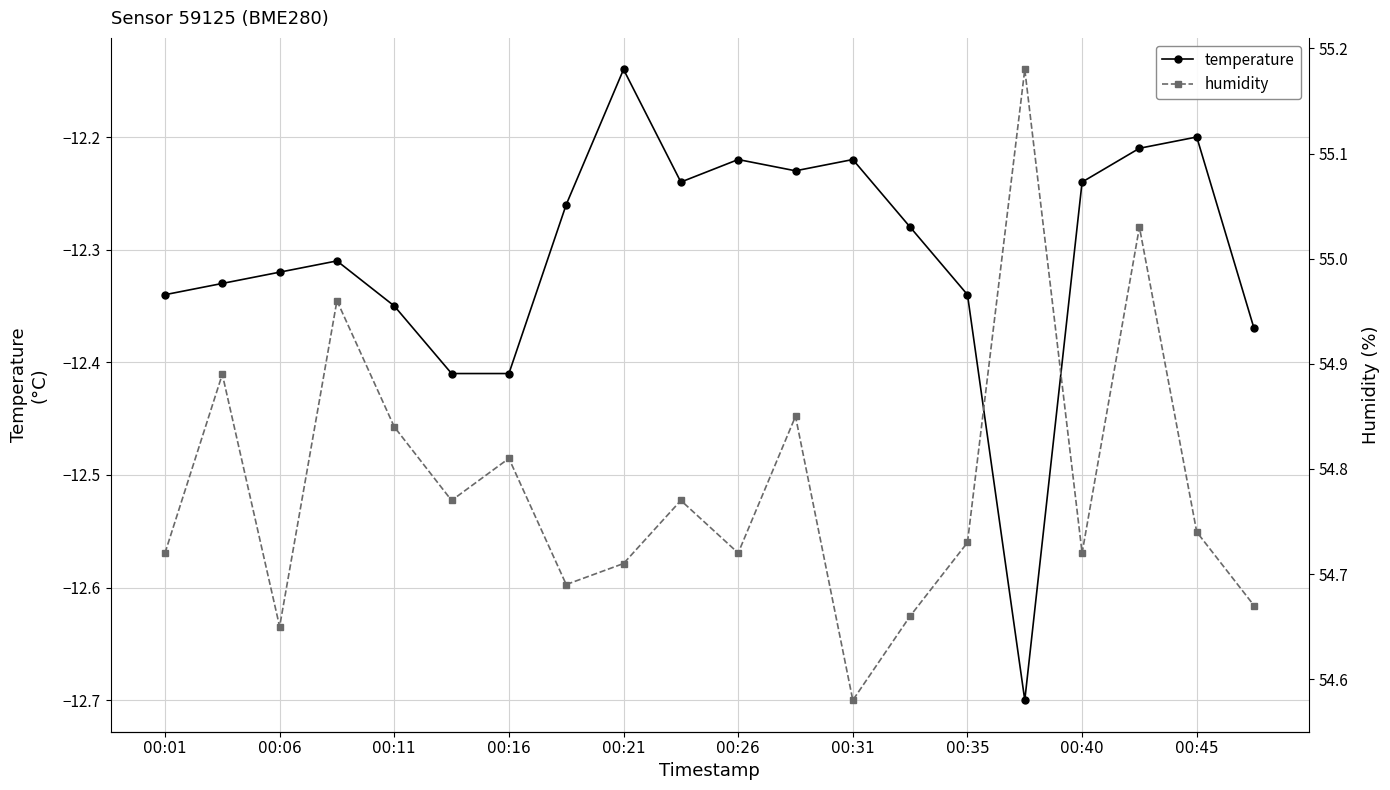

What is the difference between the maximum and second lowest values in the humidity series?

0.5